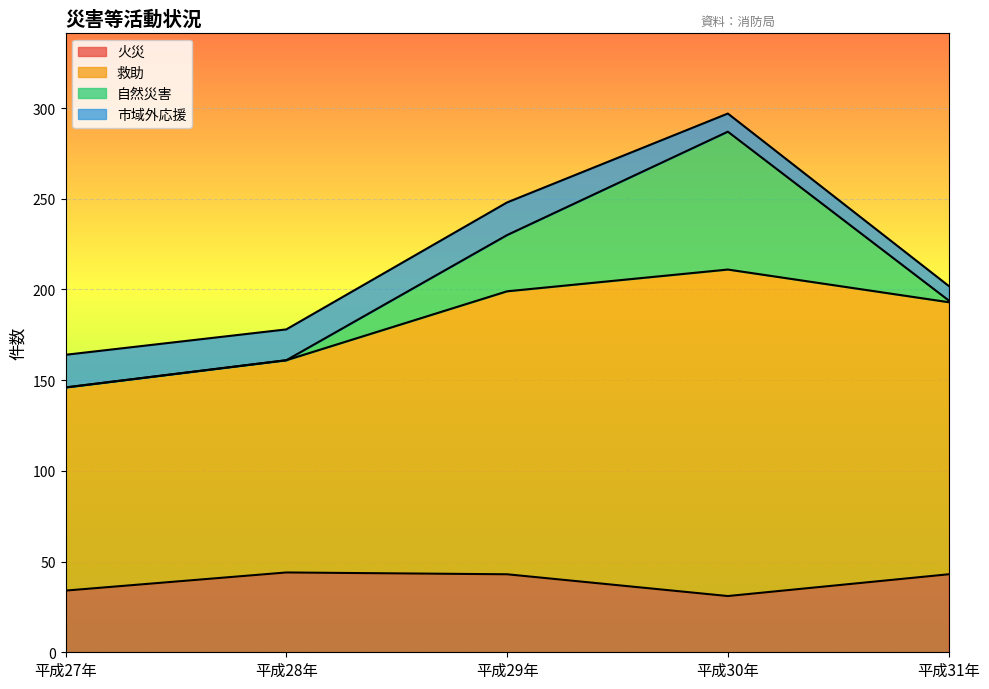

Which series has the largest range (max minus min)?

自然災害